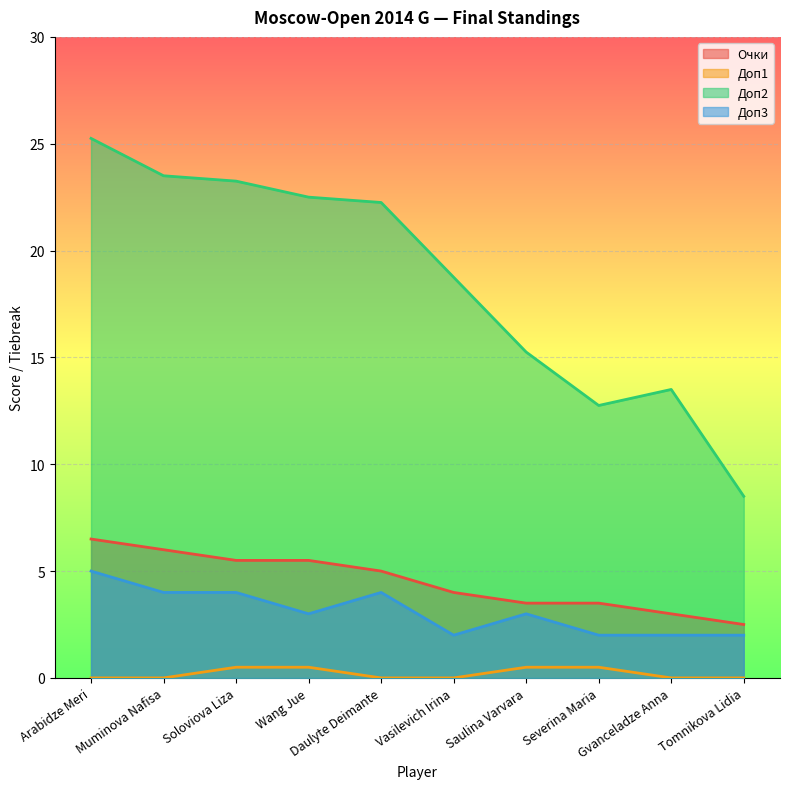

True or false: Доп2 has more than 1 points higher than both neighbors.

False